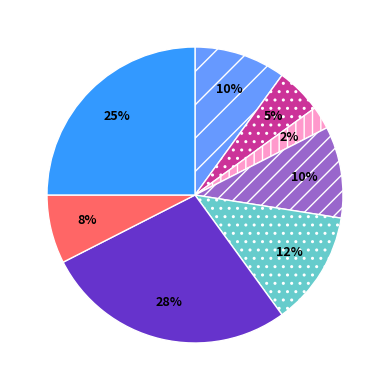

To the nearest percent, what is the average slice percentage?

12%